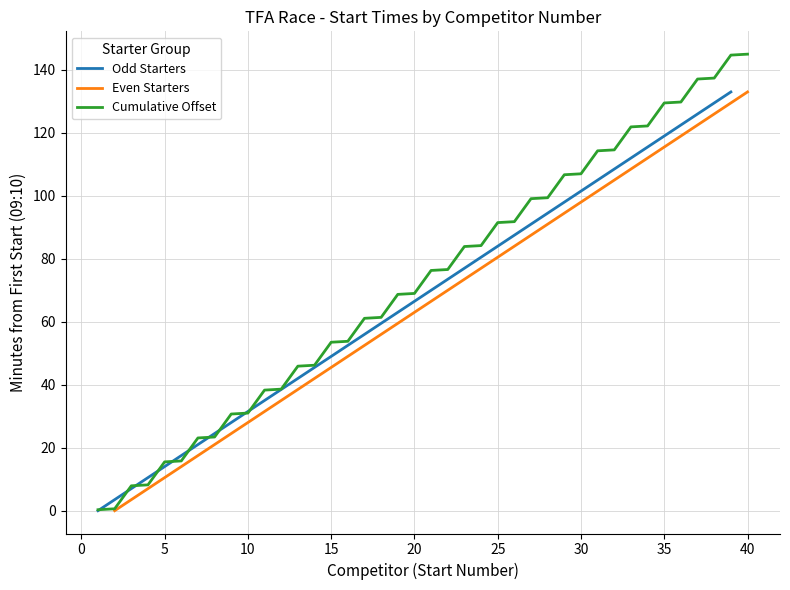

What is the average value?

72.7